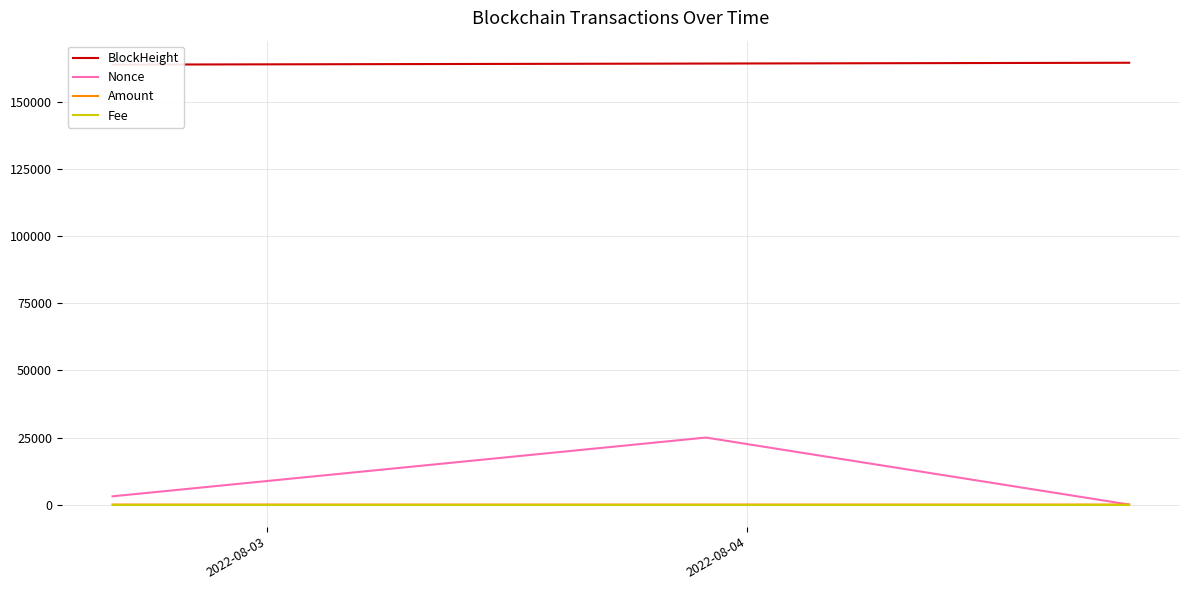

Reading right to left, transcribe all the data shown in this chart.

BlockHeight: 164758.0	164462.0	164064.0
Nonce: 0.0	24990.0	3071.0
Amount: 2.0	2.0	1.0
Fee: 0.0	0.0	0.0